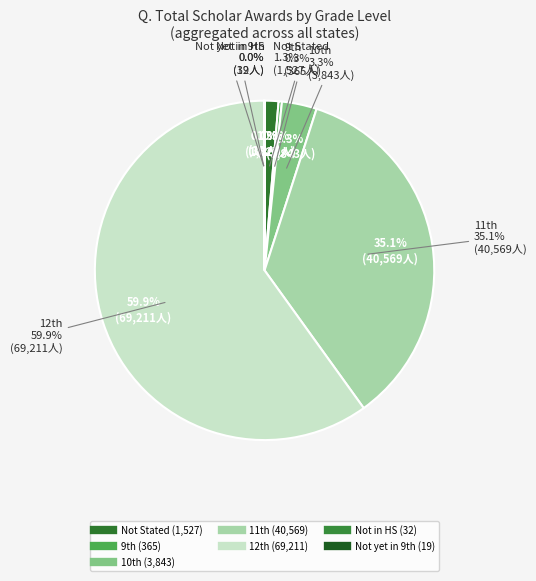

Which slice is the smallest?

Not yet in 9th